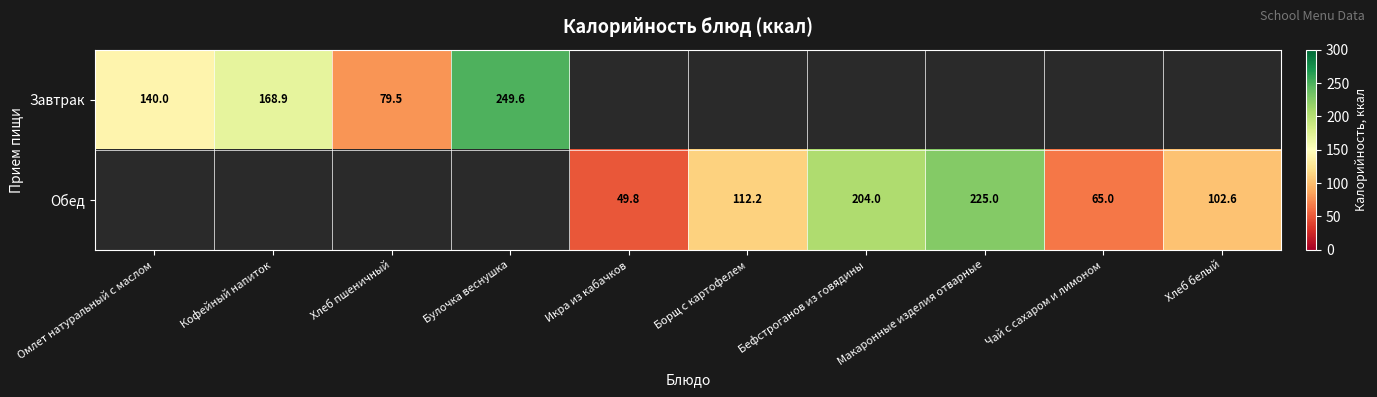

Count the number of data series in this chart.

2